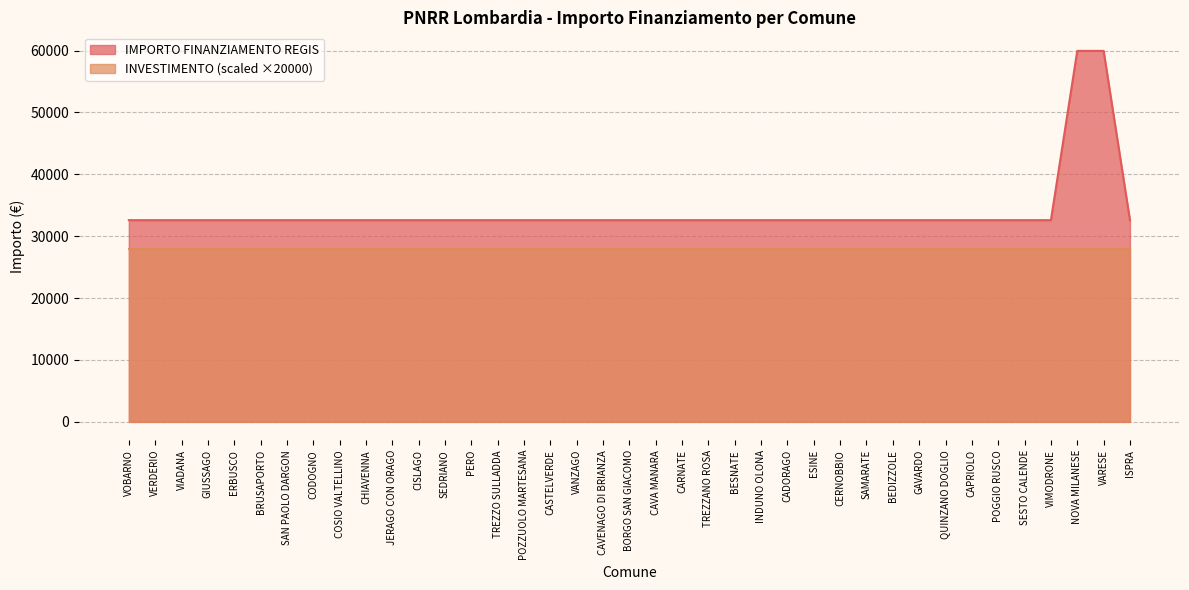

List the labels in order of value, smallest first.

VOBARNO, VERDERIO, VIADANA, GIUSSAGO, ERBUSCO, BRUSAPORTO, SAN PAOLO DARGON, CODOGNO, COSIO VALTELLINO, CHIAVENNA, JERAGO CON ORAGO, CISLAGO, SEDRIANO, PERO, TREZZO SULLADDA, POZZUOLO MARTESANA, CASTELVERDE, VANZAGO, CAVENAGO DI BRIANZA, BORGO SAN GIACOMO, CAVA MANARA, CARNATE, TREZZANO ROSA, BESNATE, INDUNO OLONA, CADORAGO, ESINE, CERNOBBIO, SAMARATE, BEDIZZOLE, GAVARDO, QUINZANO DOGLIO, CAPRIOLO, POGGIO RUSCO, SESTO CALENDE, VIMODRONE, ISPRA, NOVA MILANESE, VARESE